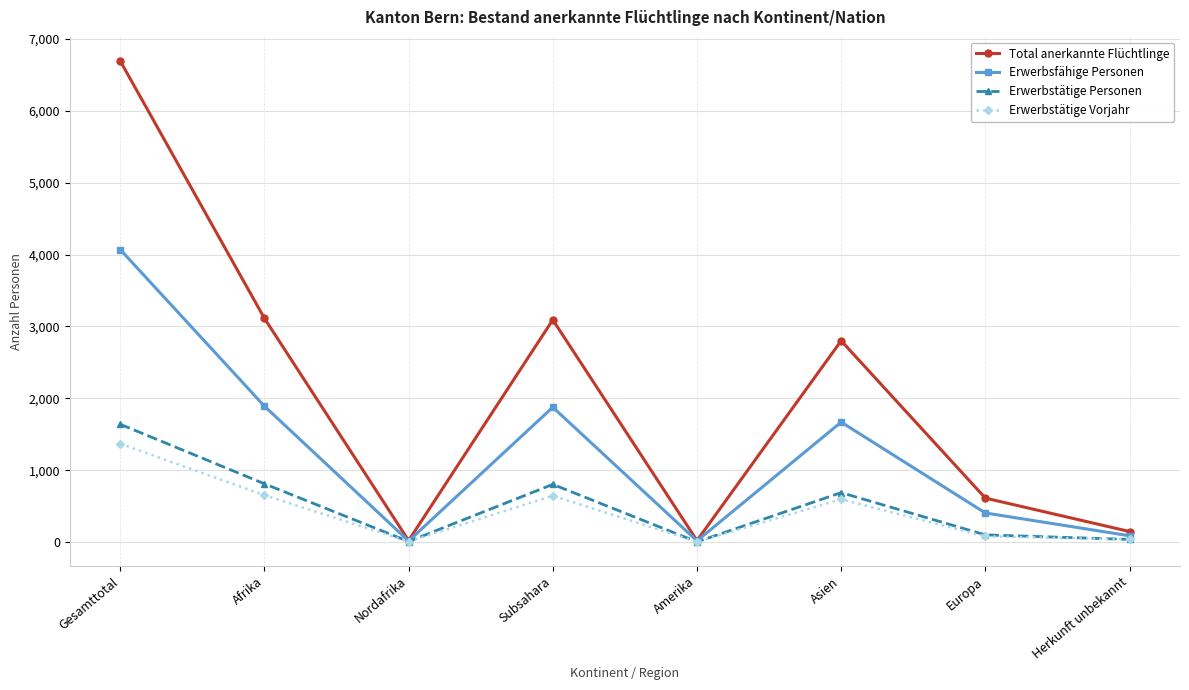

Which series has the largest total across all categories?

Total anerkannte Flüchtlinge